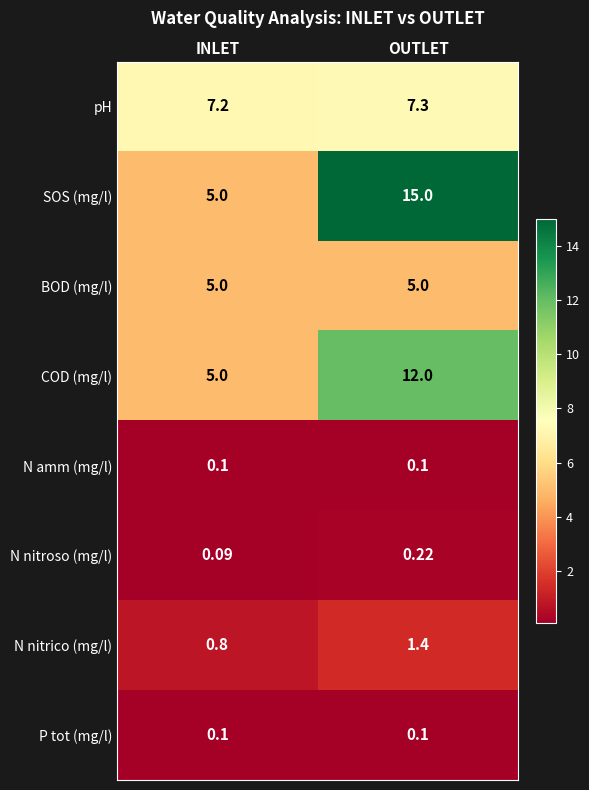

Is the value of SOS (mg/l) at INLET greater than the value of N nitrico (mg/l) at INLET?

Yes